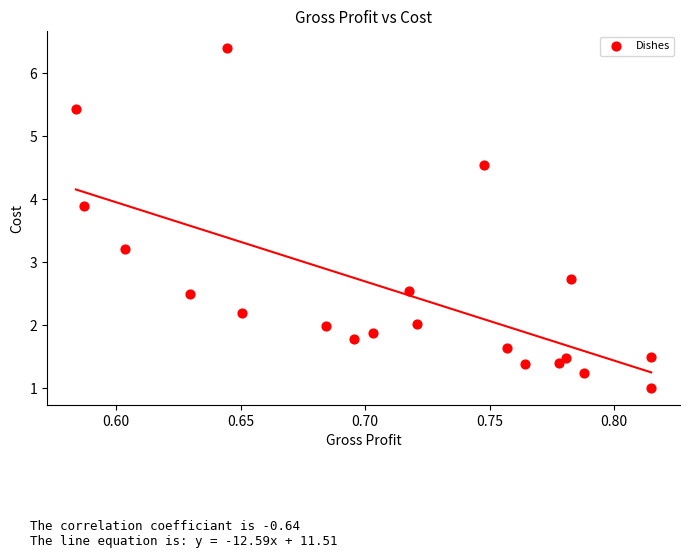

What is the range of Y values (max minus min)?

5.4